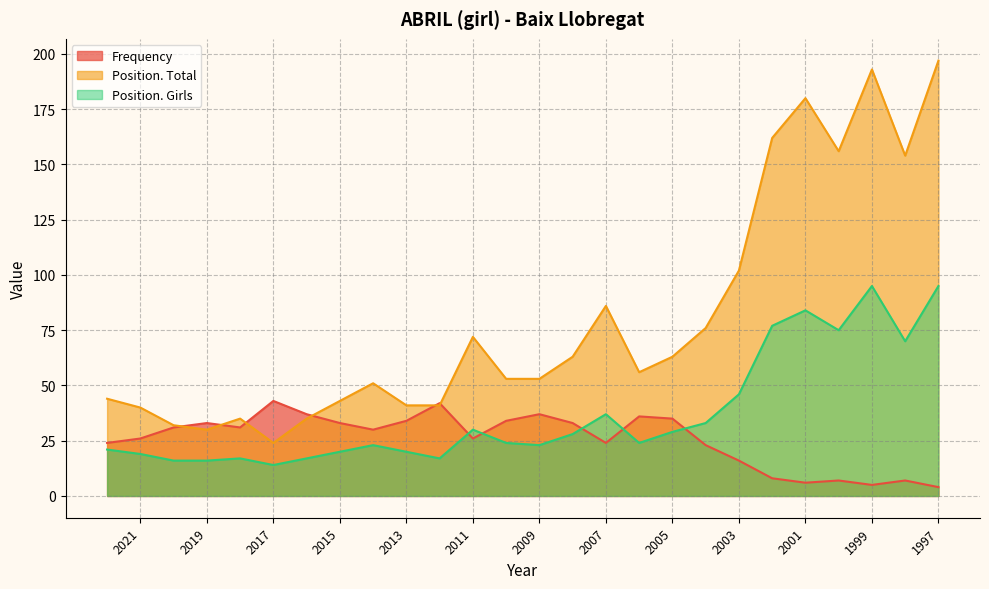

What is the difference between the second highest and minimum values in the Position. Total series?

169